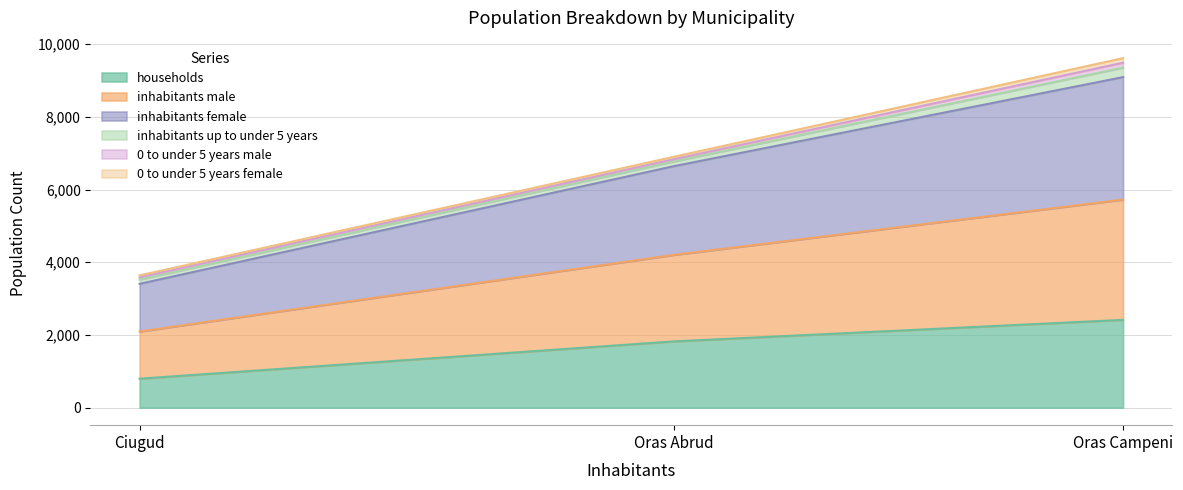

What is the highest value of the households series?

2415